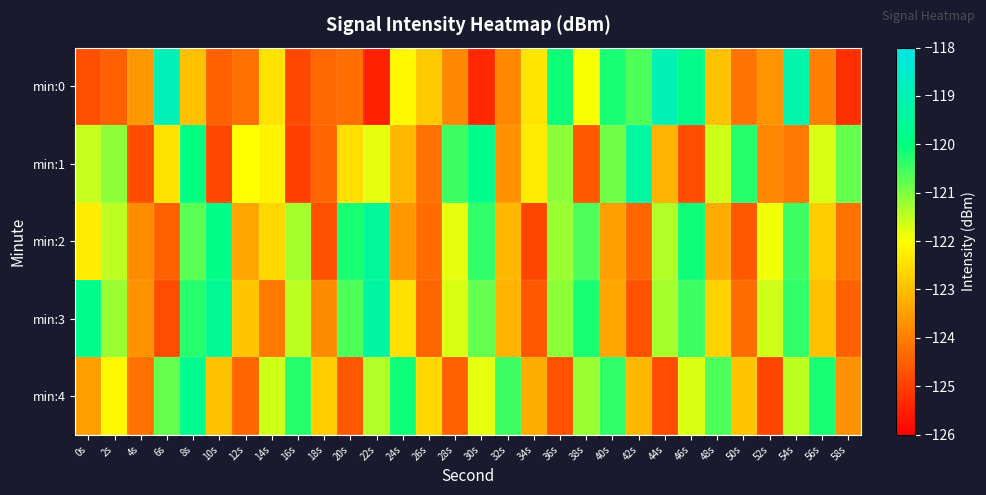

Which series changed the most between 32s and 54s?

min:0